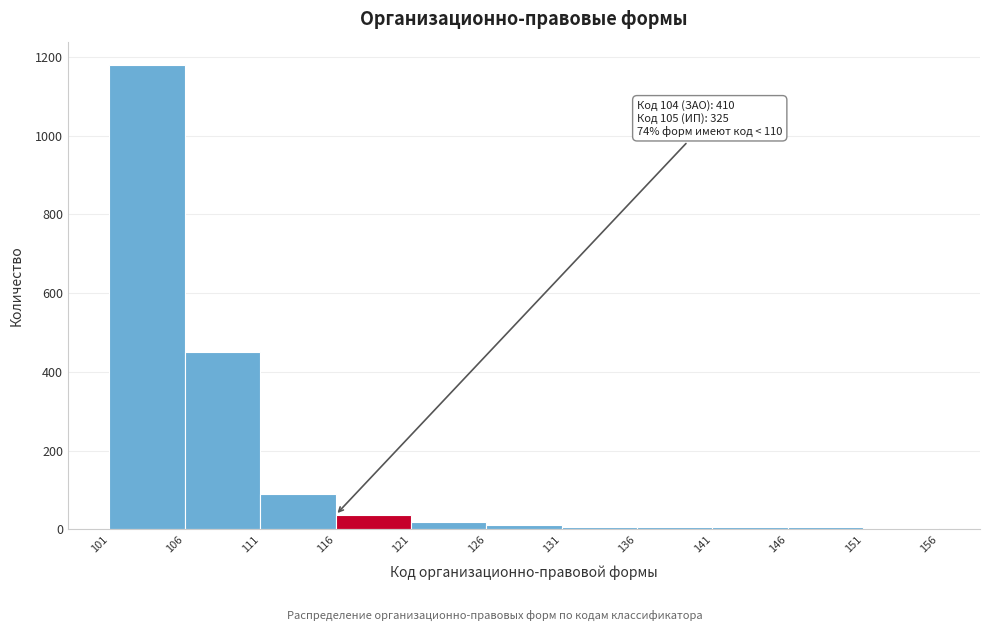

Which range on the x-axis has the tallest bar?

101 to 106